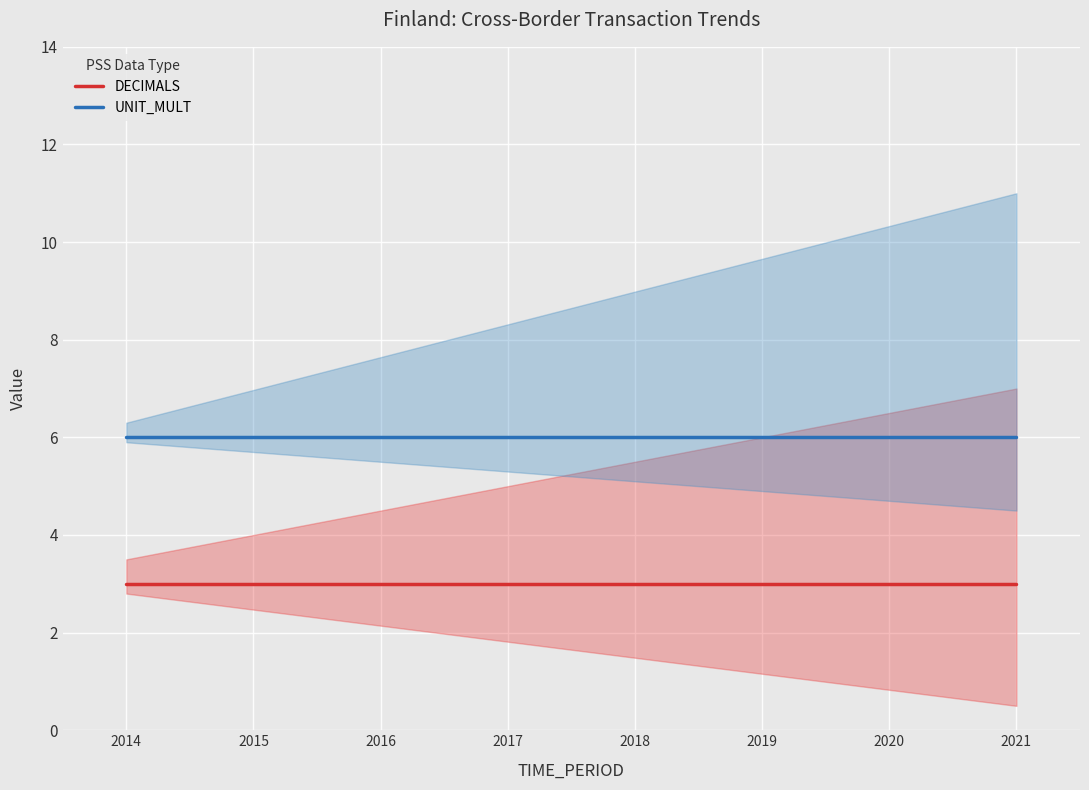

Which series has the largest total across all categories?

UNIT_MULT